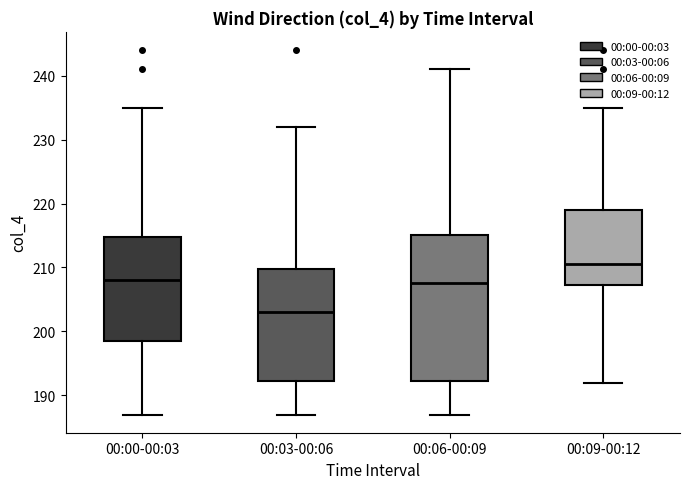

Reading left to right, transcribe this box plot: for each box, give where its median line is, the range the box spans, and where its two whiskers end, as read against the y-axis. The values are not printed on the chart, so give them approximately, as read against the axis.

00:00-00:03: median 208, box 199 to 215, whiskers 187 to 235
00:03-00:06: median 203, box 192 to 210, whiskers 187 to 232
00:06-00:09: median 208, box 192 to 215, whiskers 187 to 241
00:09-00:12: median 211, box 207 to 219, whiskers 192 to 235